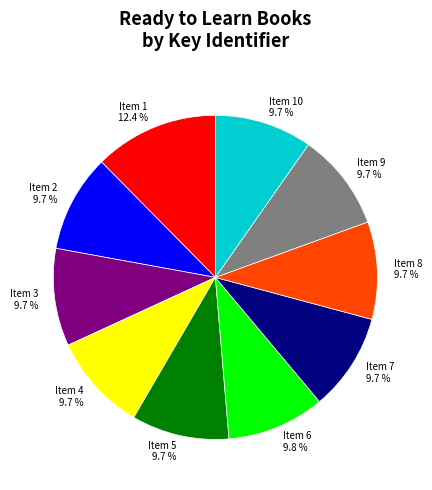

Do Item 7 and Item 6 together represent more than half of the pie?

No